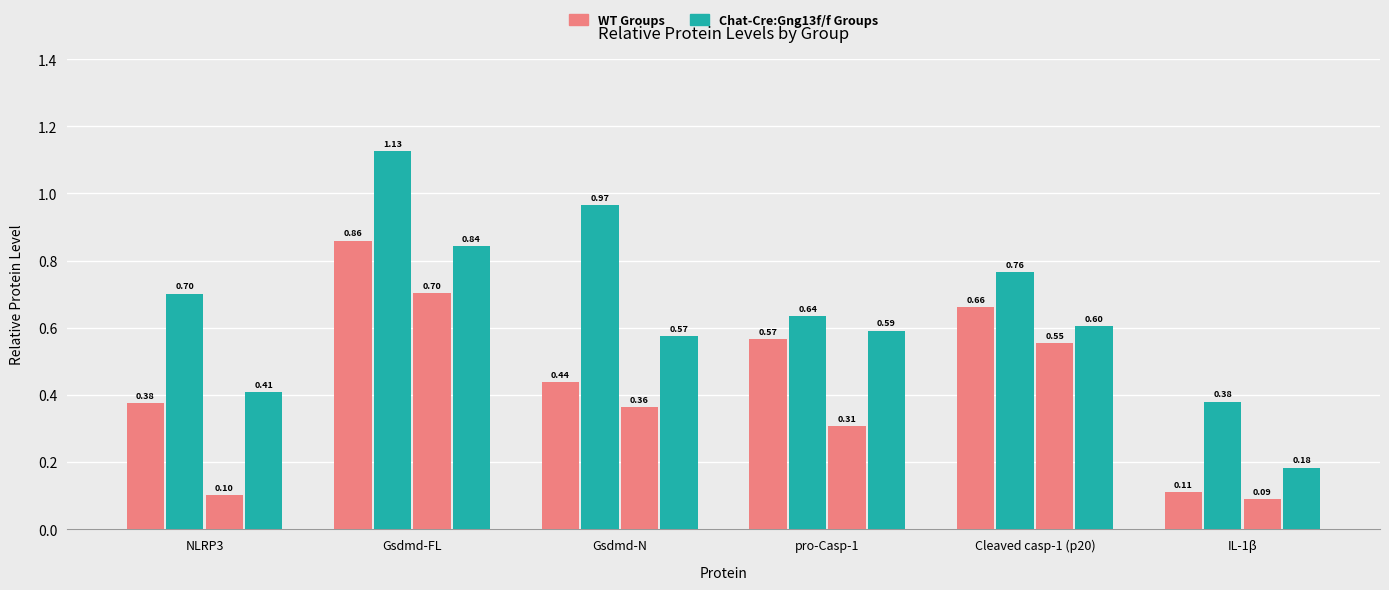

The 25dpi WT series shows 0.1 at IL-1β. True or false?

True